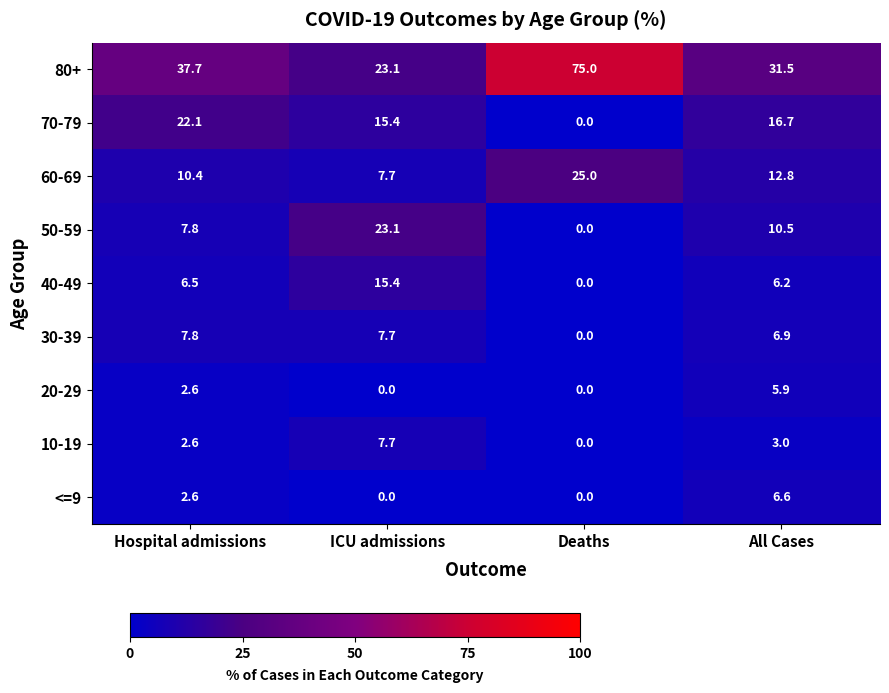

Which category has the highest value across all series?

Deaths